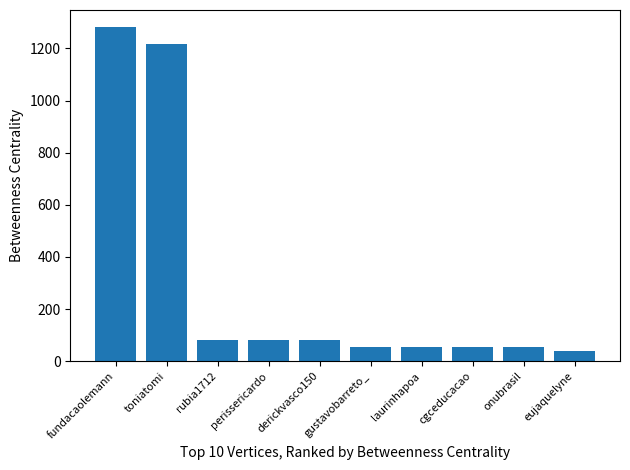

Is it true that the value at derickvasco150 is 82.0?

True